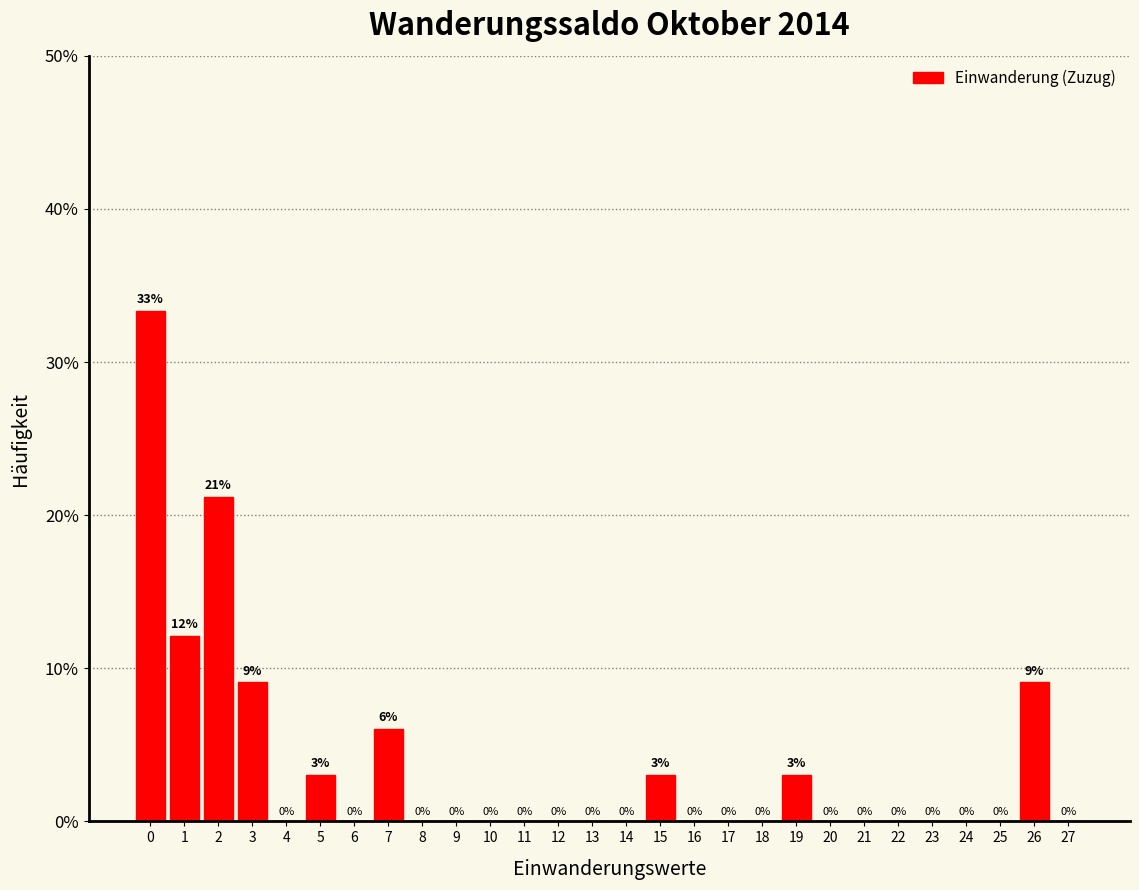

What is the approximate value at 0?

33.3